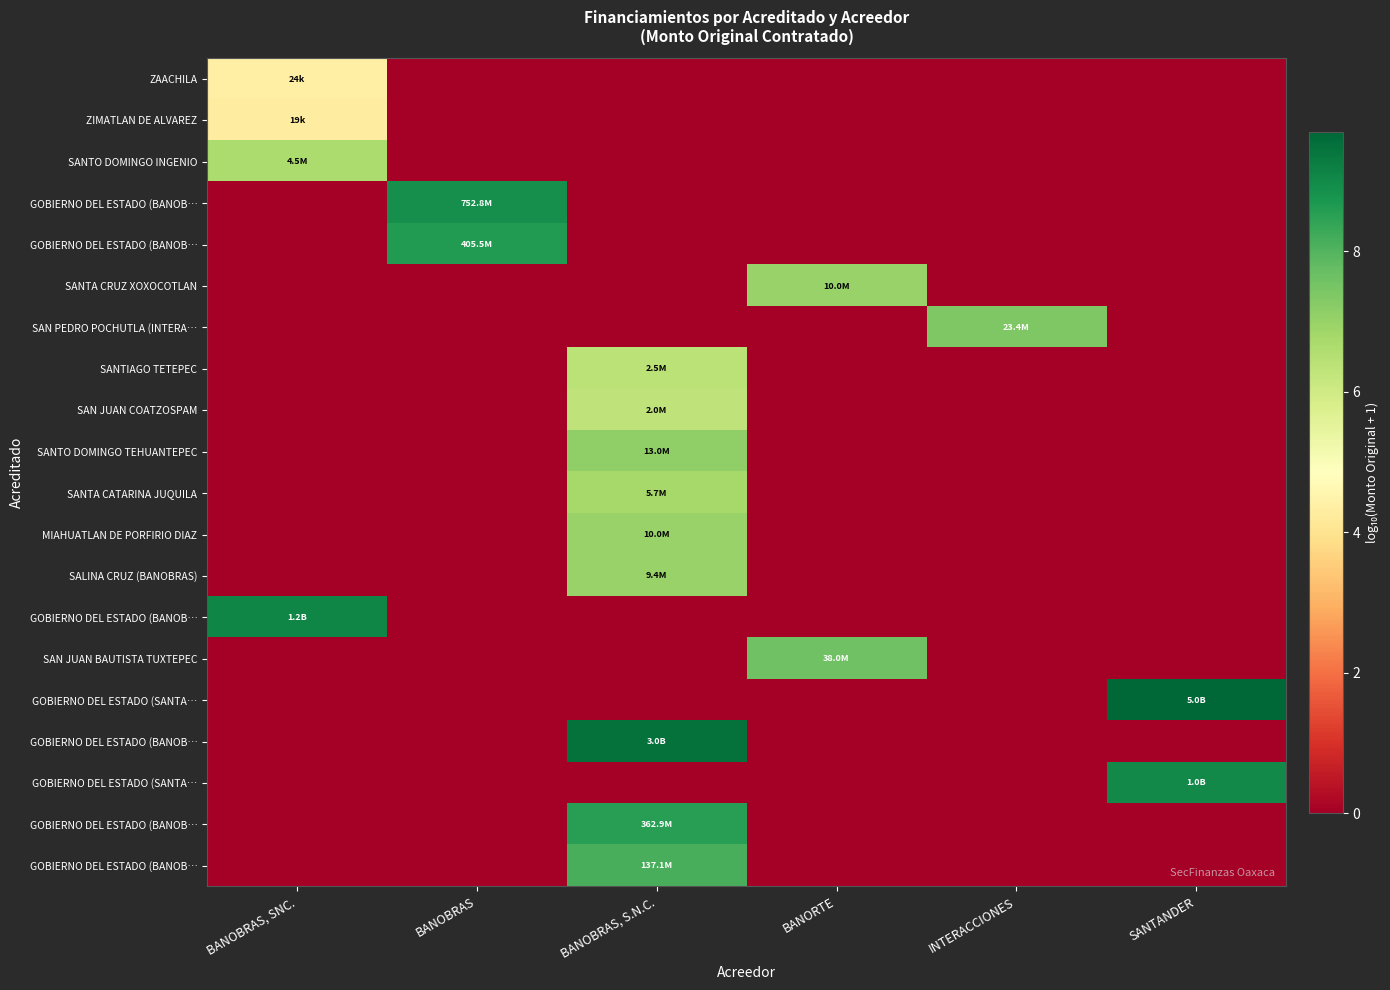

Count the number of data series in this chart.

20